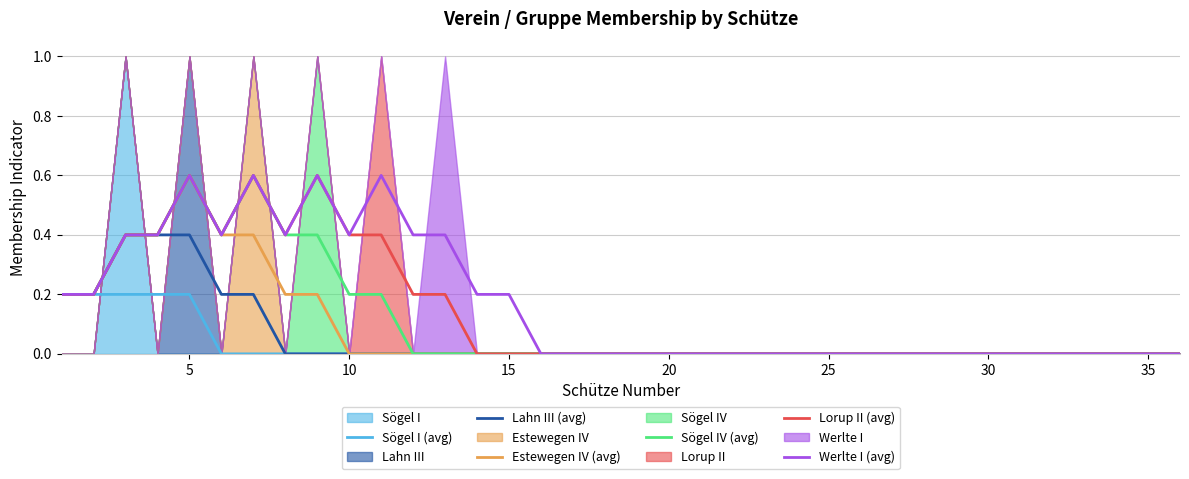

Does the chart have visible grid lines?

Yes